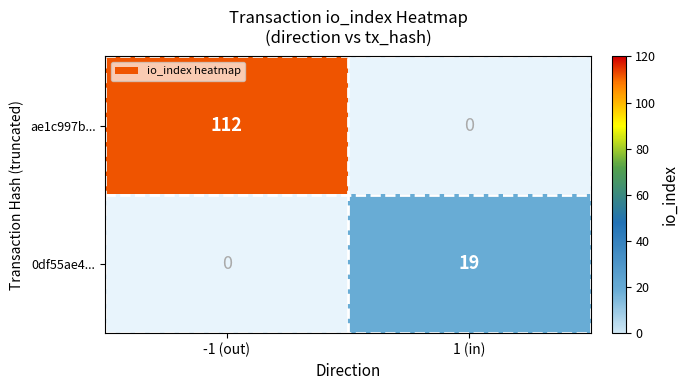

Which category has the highest value across all series?

-1 (out)